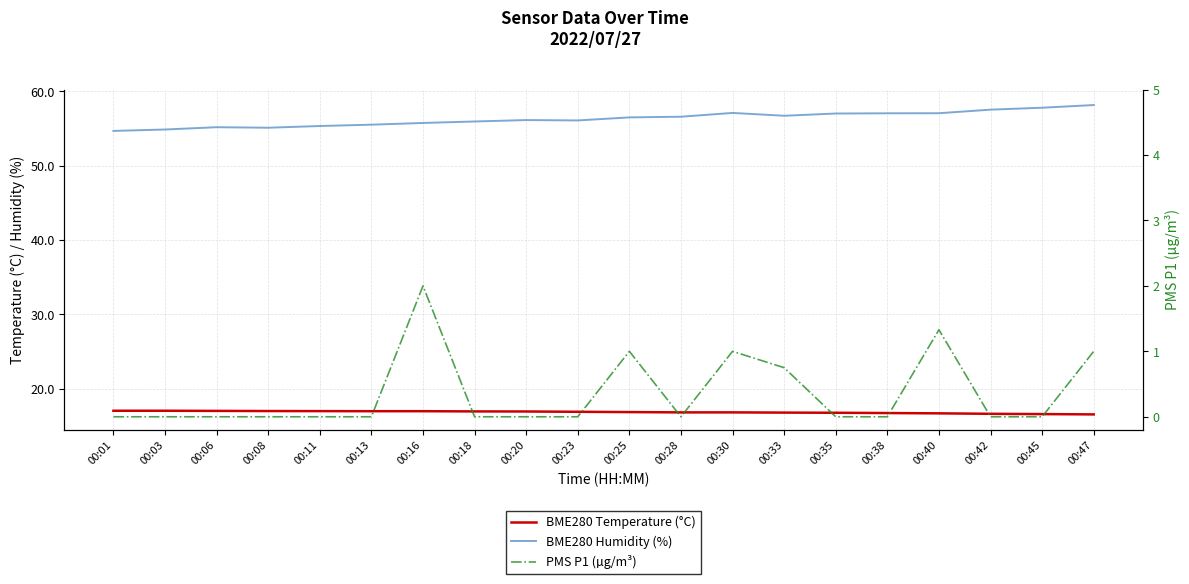

At which label does BME280 Humidity (%) first exceed 56?

00:20